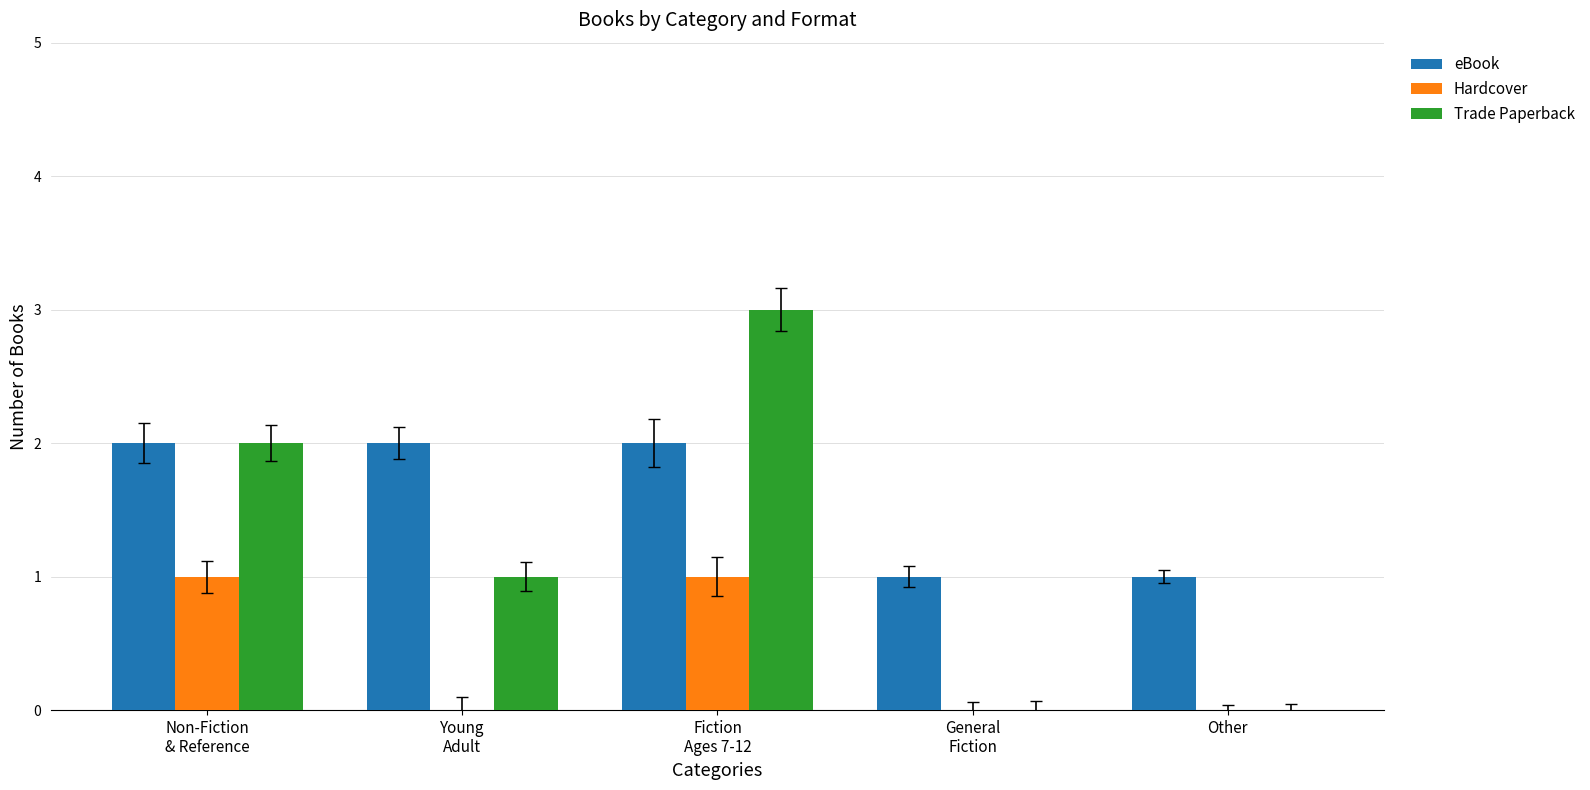

What is the sum of all eBook values?

8